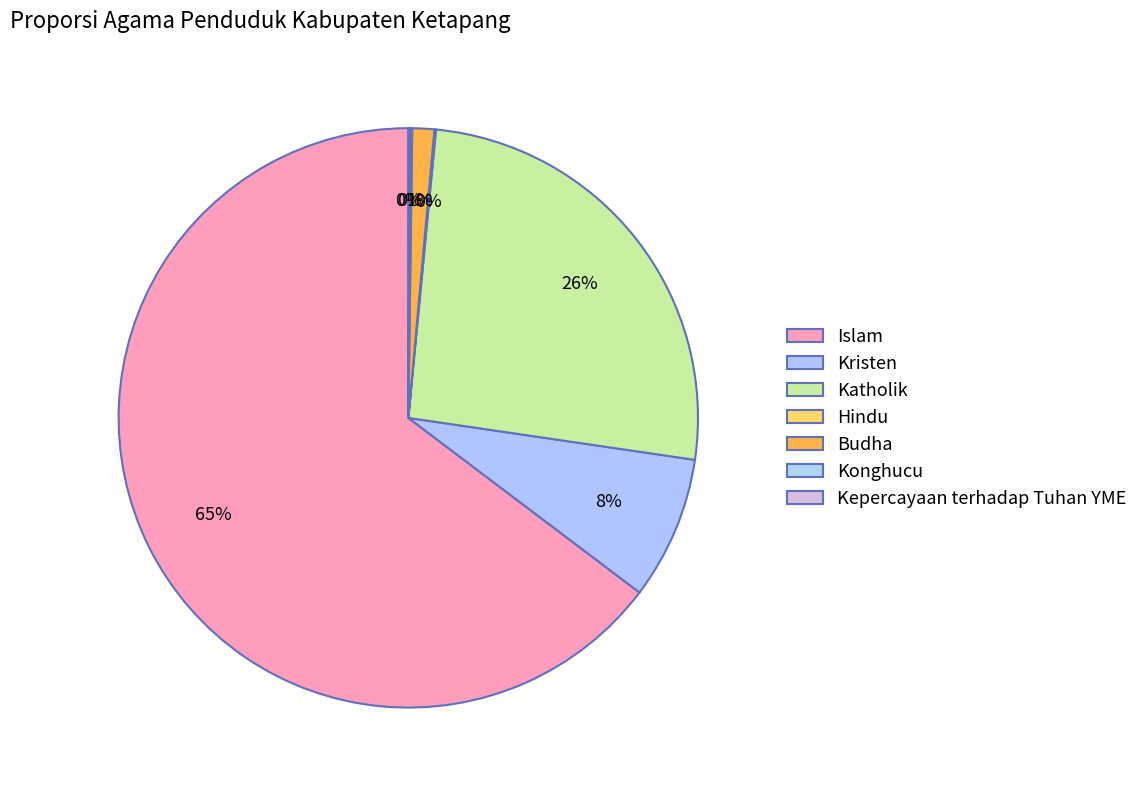

What is the total percentage of Kepercayaan terhadap Tuhan YME and Budha?

1.3%